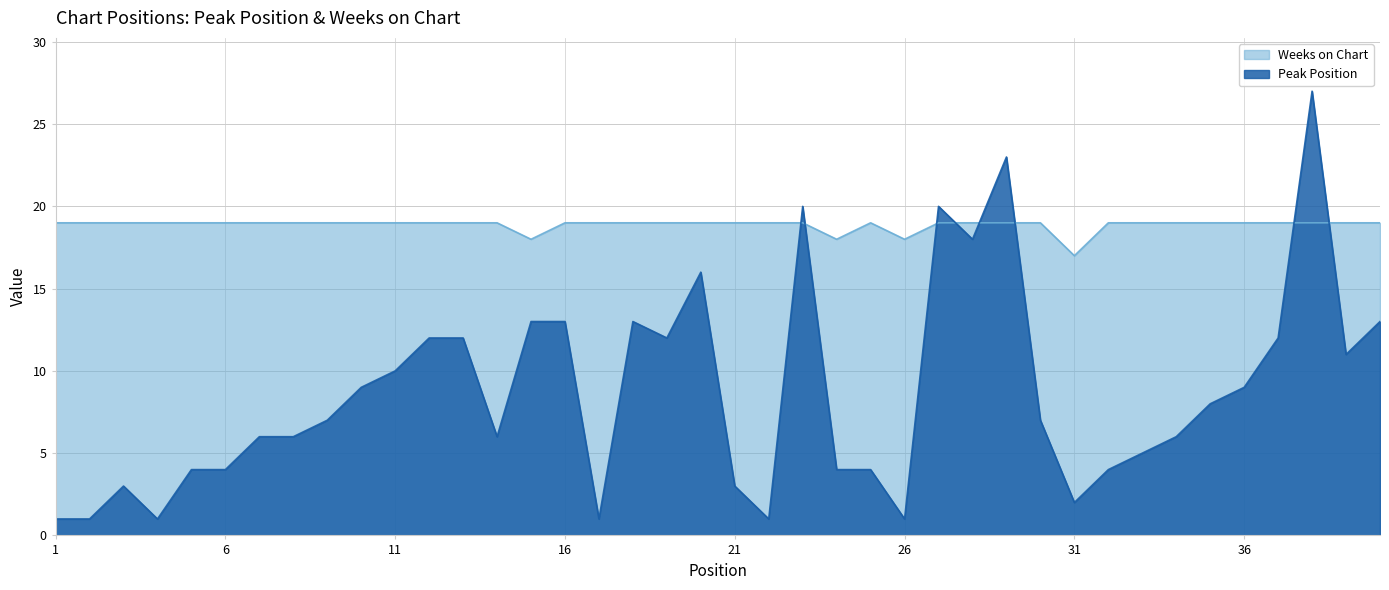

How many values in the Peak Position series are below 7?

19